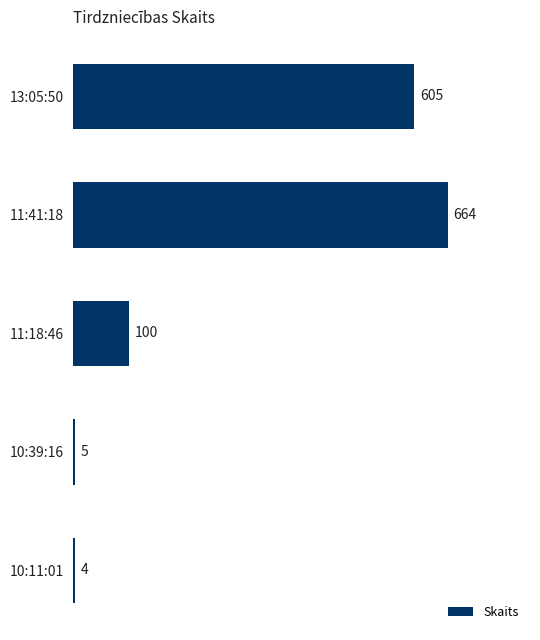

At which category does the chart reach its peak across all series?

11:41:18